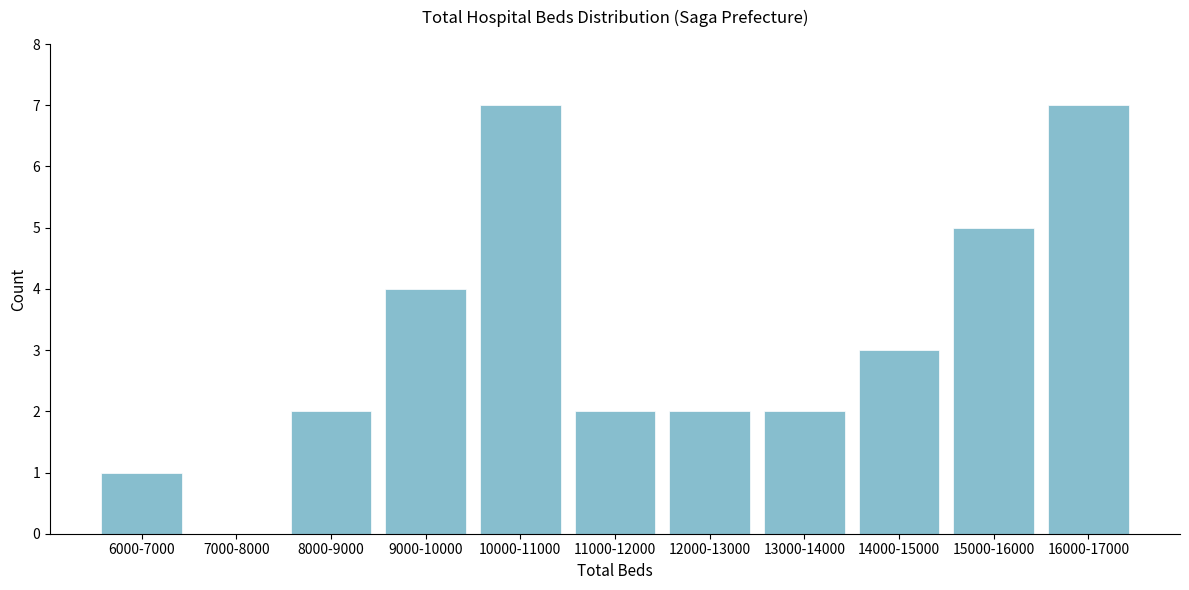

Reading right to left, what are all the values shown in this chart?

16000-17000=7	15000-16000=5	14000-15000=3	13000-14000=2	12000-13000=2	11000-12000=2	10000-11000=7	9000-10000=4	8000-9000=2	7000-8000=0	6000-7000=1